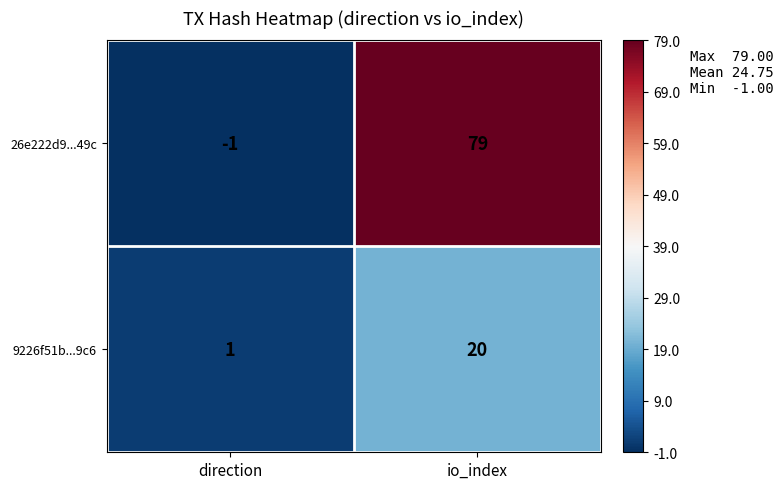

Which series changed the most between direction and io_index?

26e222d9...49c